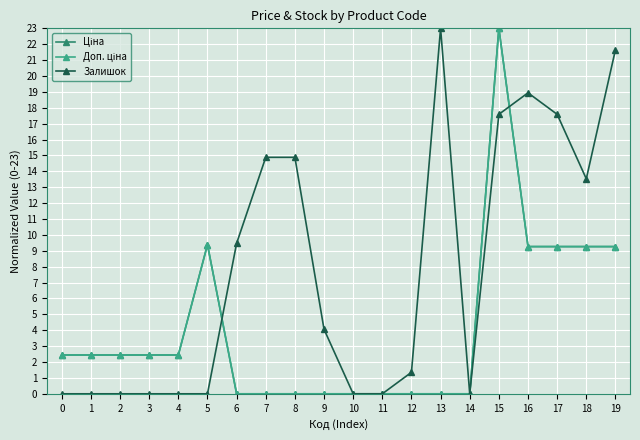

Does the chart have visible grid lines?

Yes